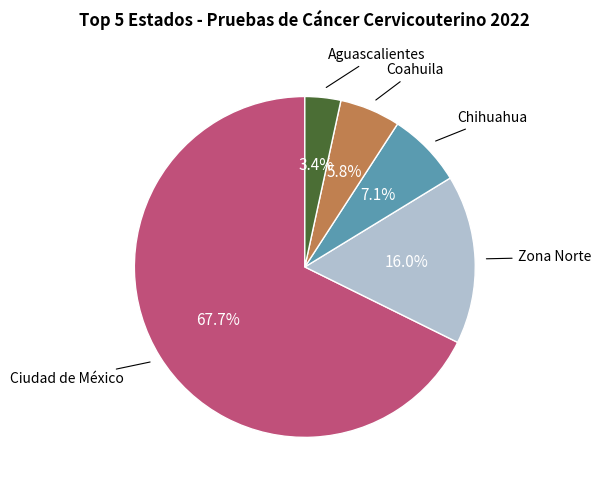

Is there a majority slice in this chart?

Yes